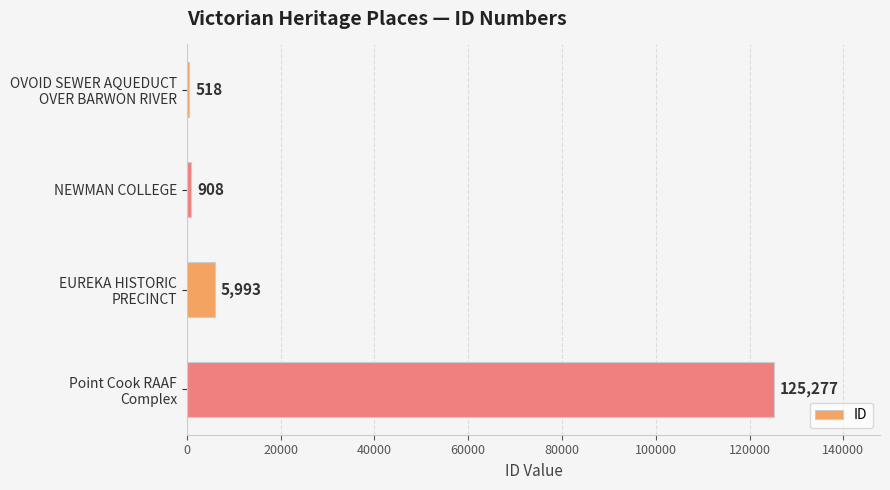

How many bars are there in total?

4